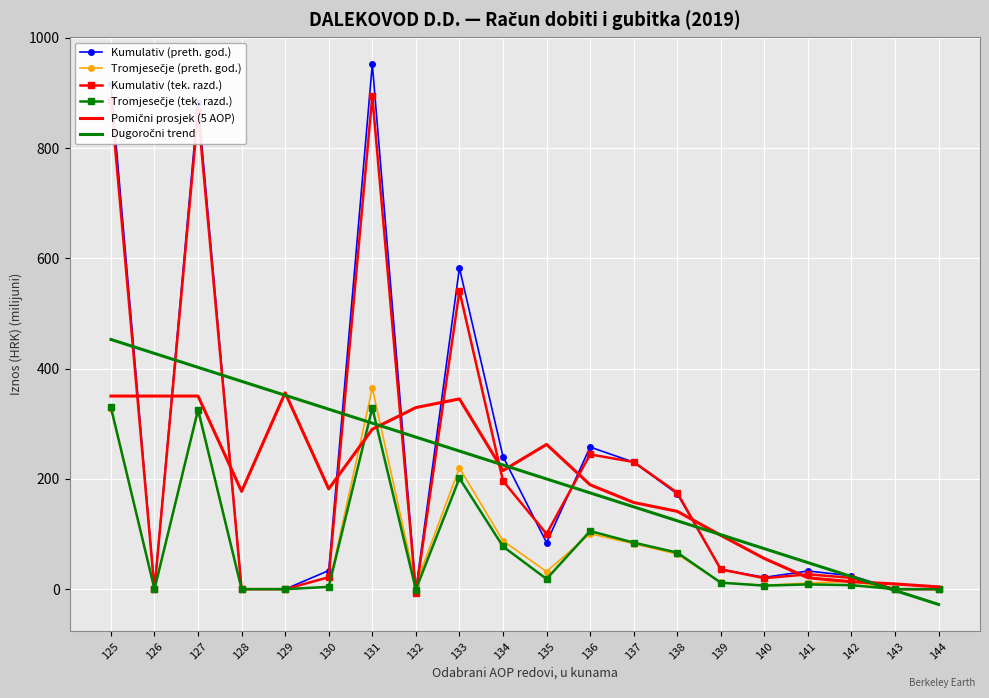

What is the minimum value shown in the chart?

-27.8